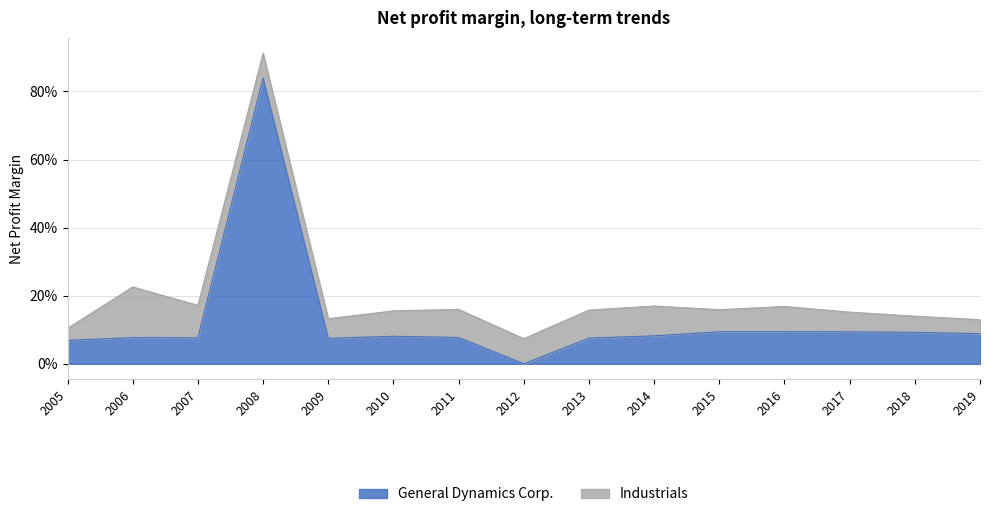

At which category does the chart reach its minimum across all series?

2012